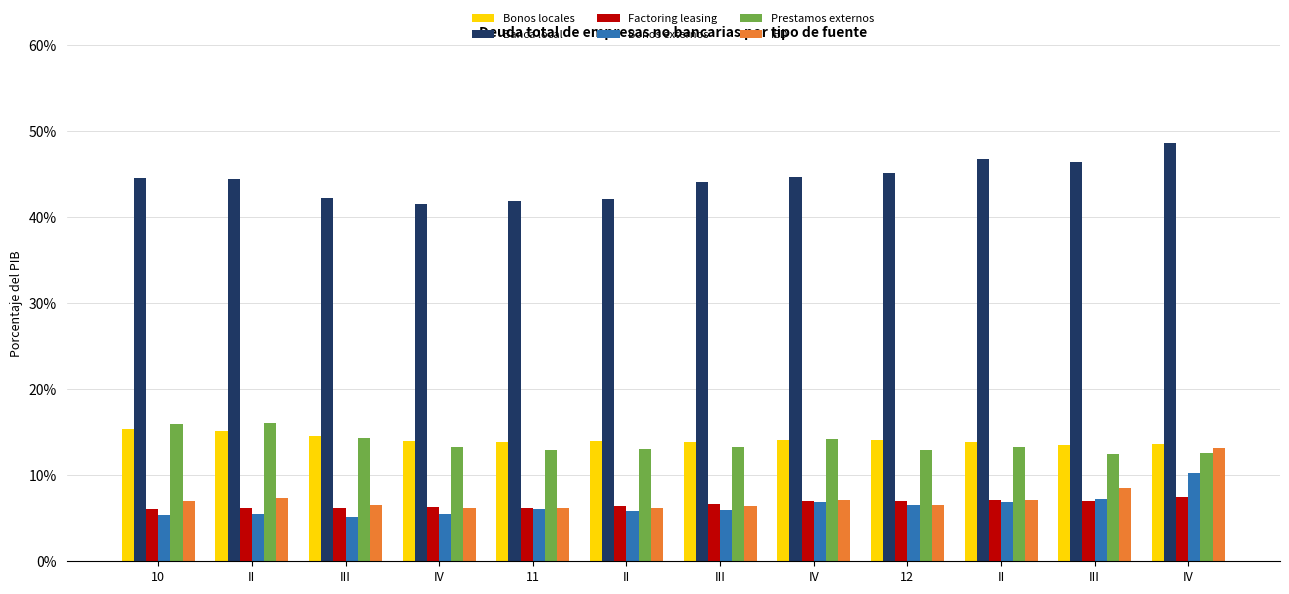

What are all the series names shown in the legend?

Bonos locales, Banca local, Factoring leasing, Bonos externos, Prestamos externos, IED